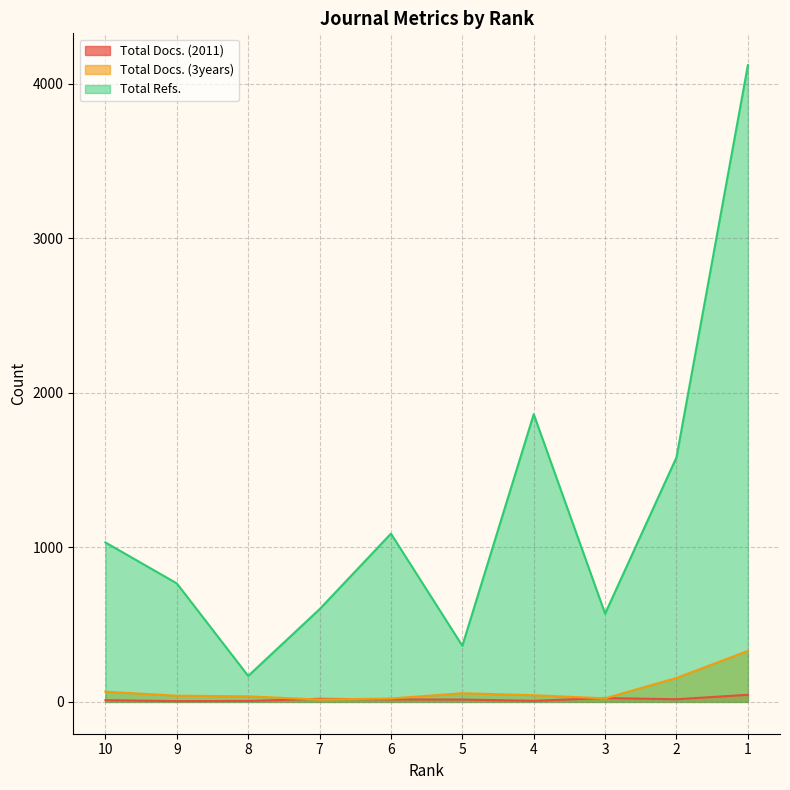

How many series are shown in this chart?

3